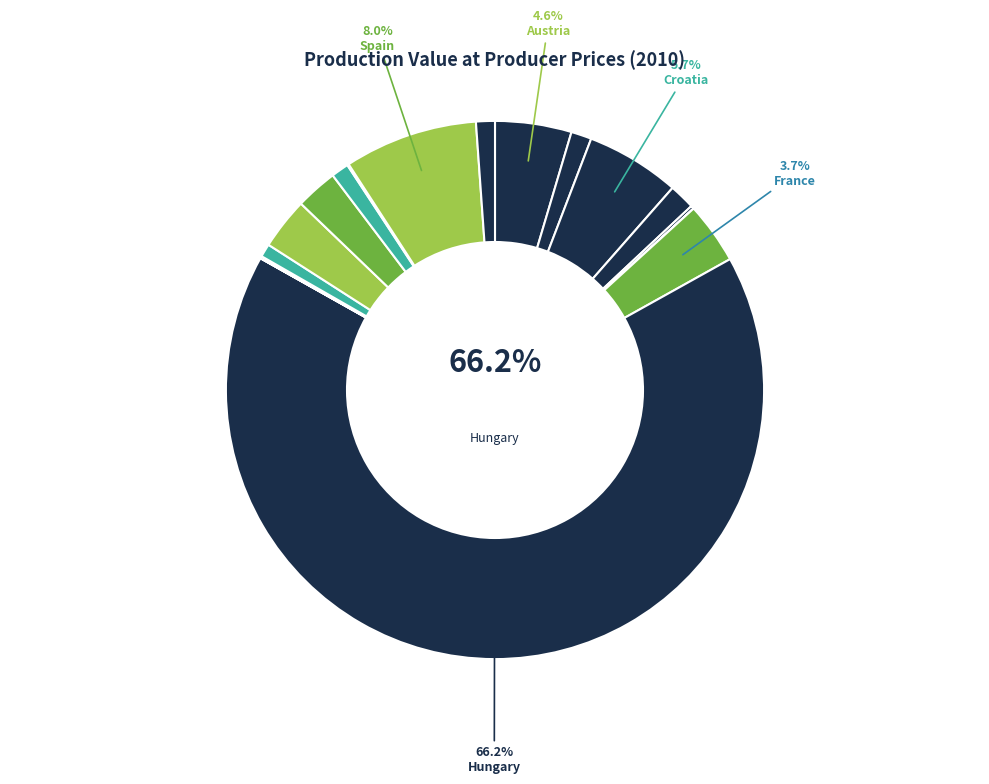

Is there a majority slice in this chart?

Yes